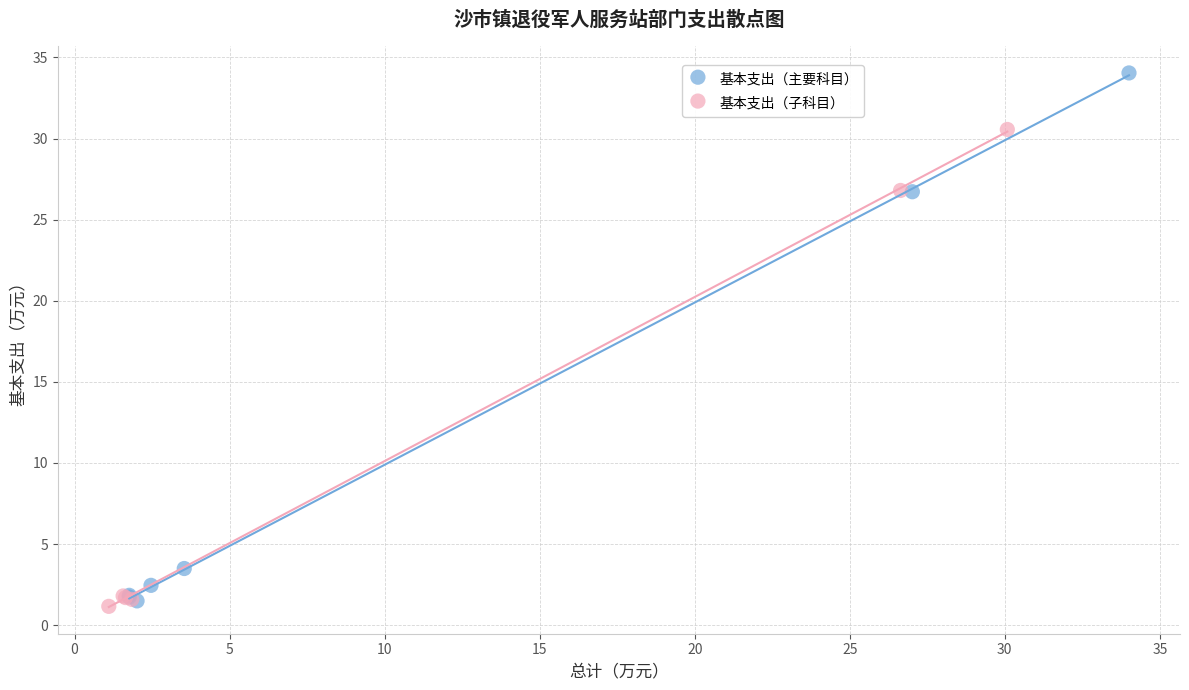

Which series contains the lowest Y value?

基本支出（子科目）